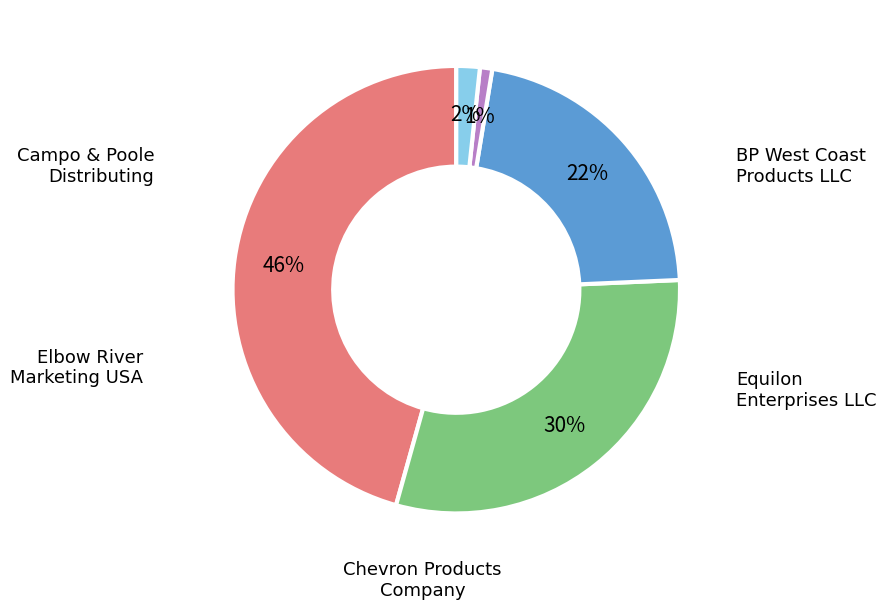

Count the number of slices in the pie.

5